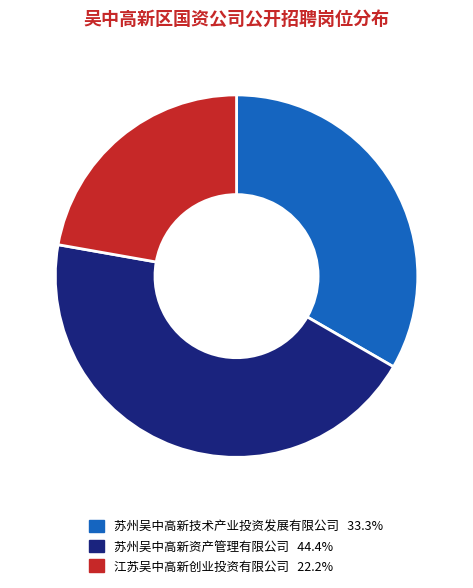

Is it true that 江苏吴中高新创业投资有限公司 is 17% of the pie?

False